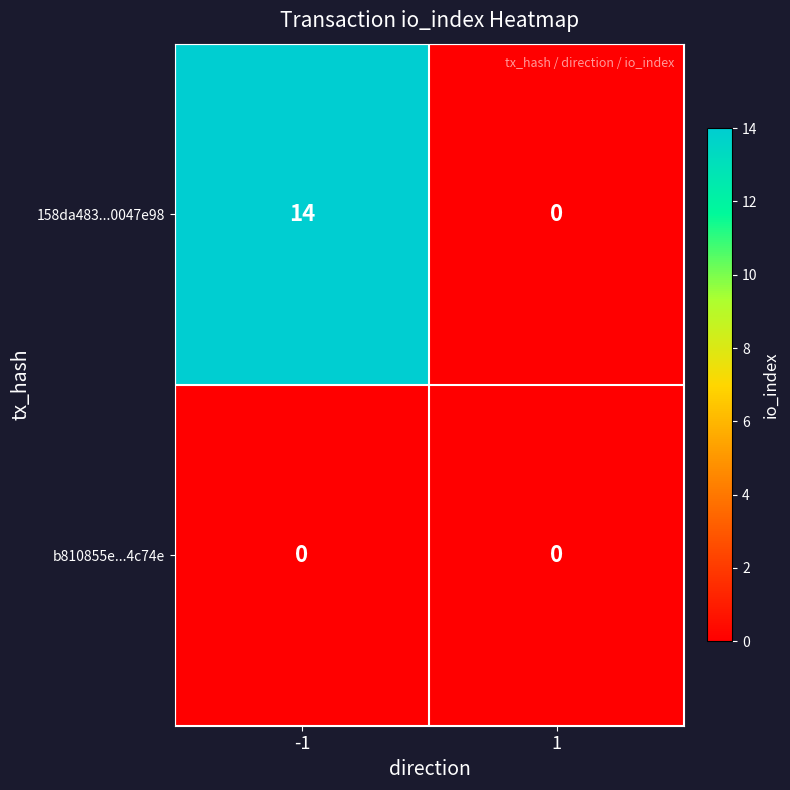

Reading right to left, extract all data points from this chart.

158da483...0047e98: 1=0	-1=14
b810855e...4c74e: 1=0	-1=0